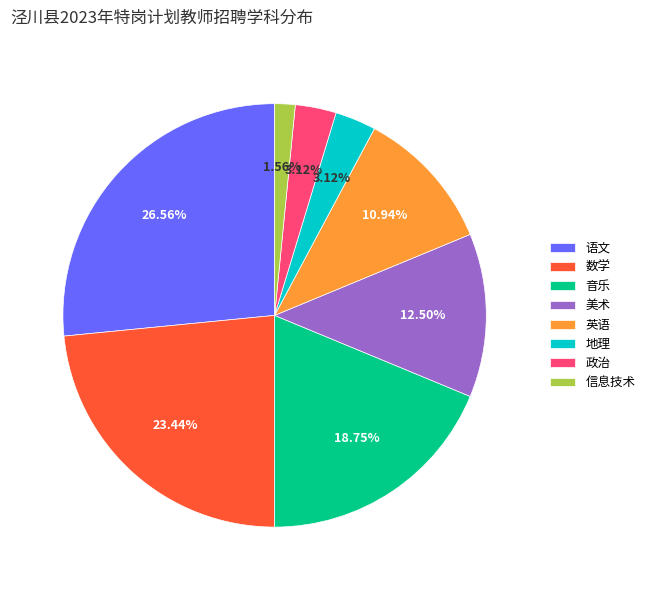

How many segments does this pie chart have?

8